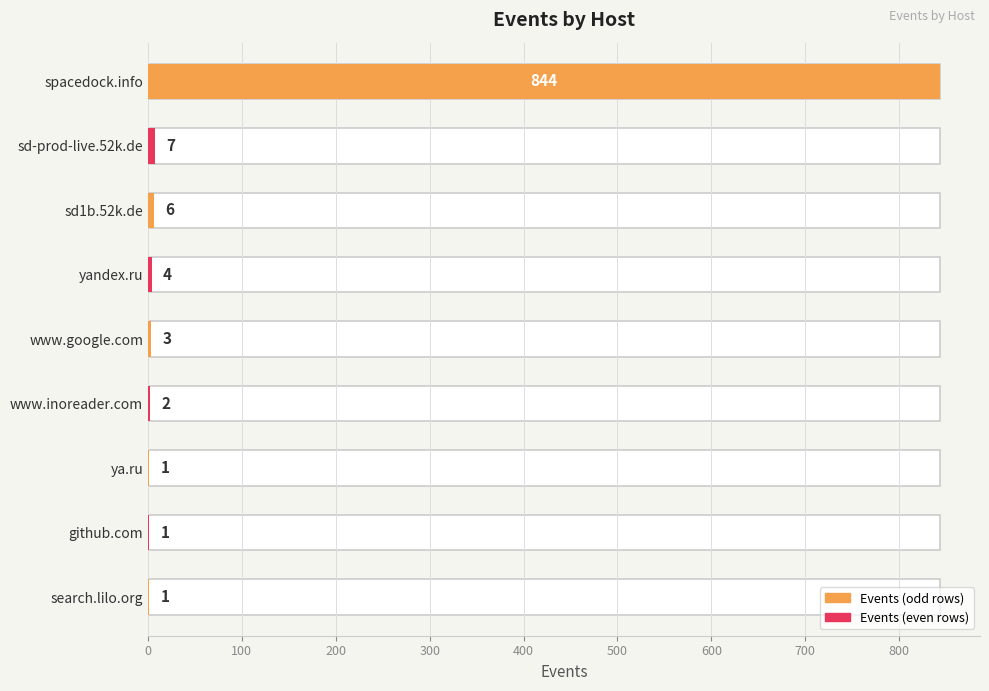

What is the difference between the second highest and second lowest values?

6